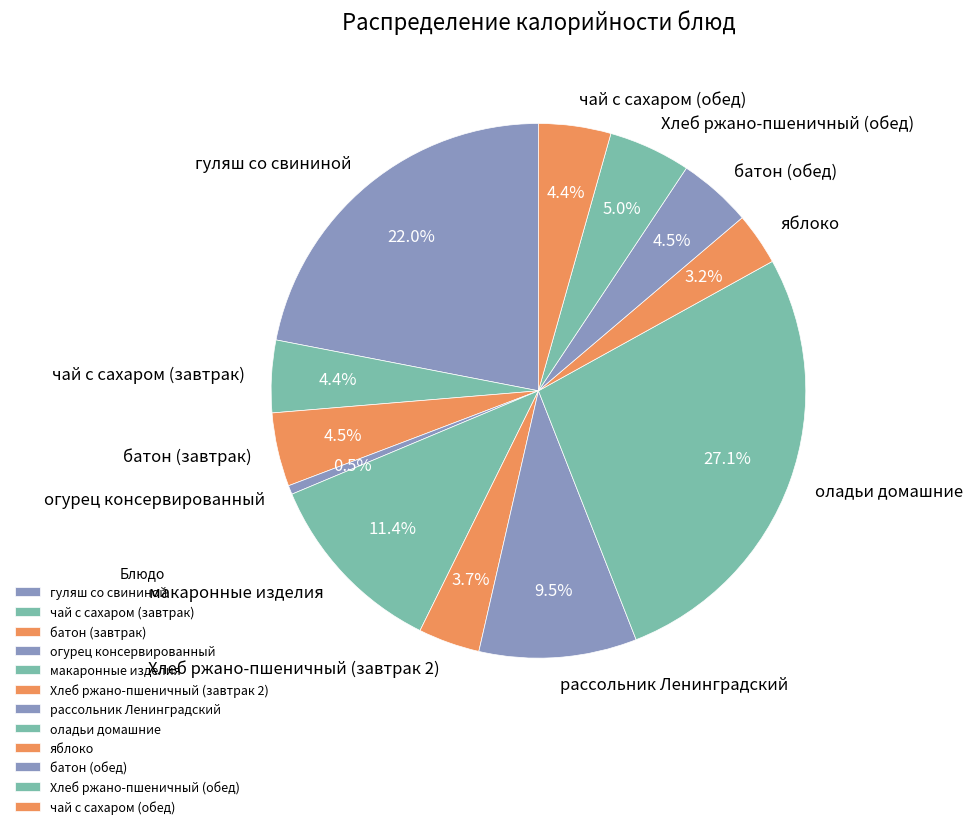

True or false: чай с сахаром (завтрак) accounts for 11% of the total.

False